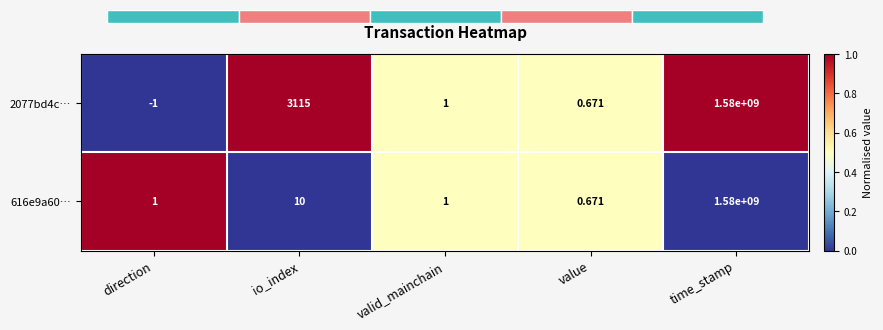

Is the value of 616e9a60… at valid_mainchain greater than the value of 2077bd4c… at time_stamp?

No